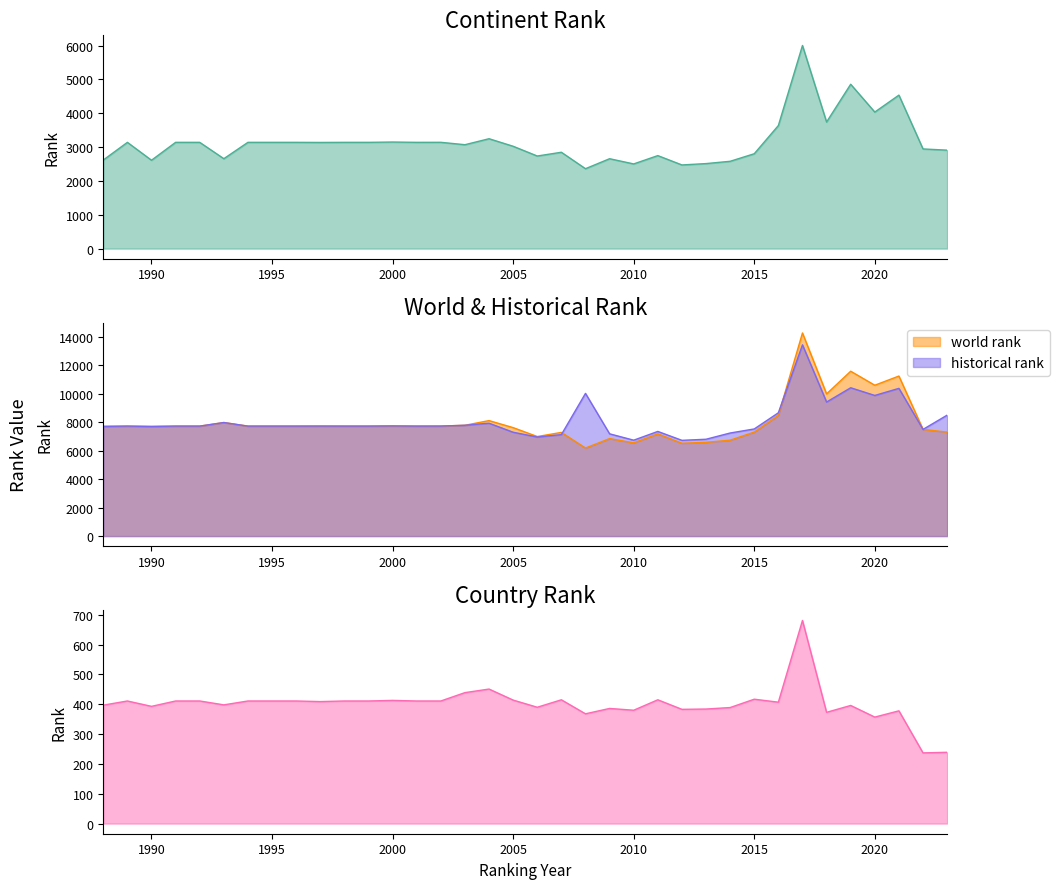

How many interior local valleys does the world rank series have?

8